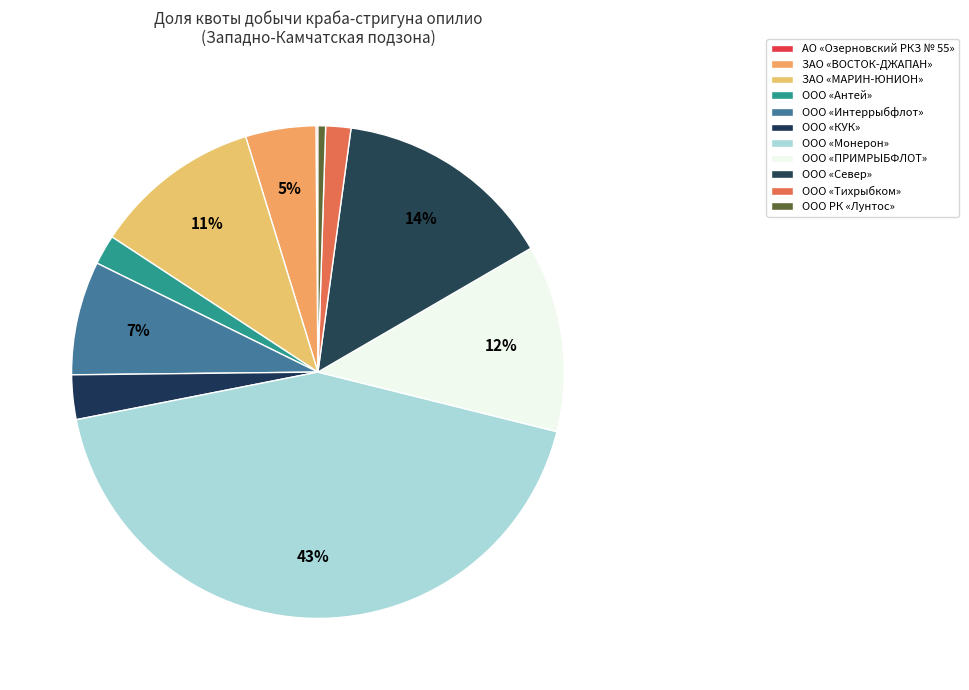

Is there a majority slice in this chart?

No